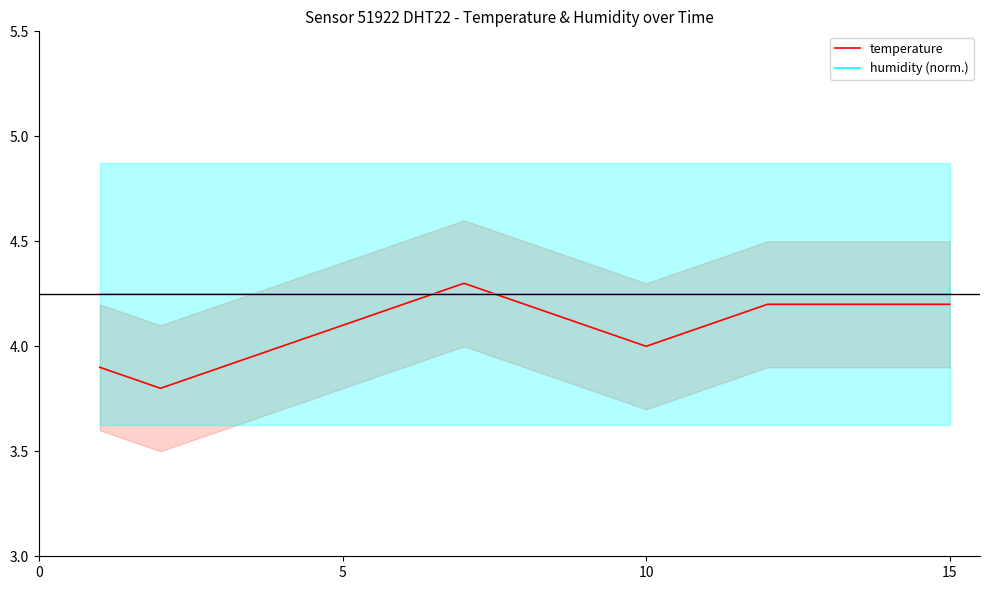

The temperature series shows 4.1 at 5. True or false?

True